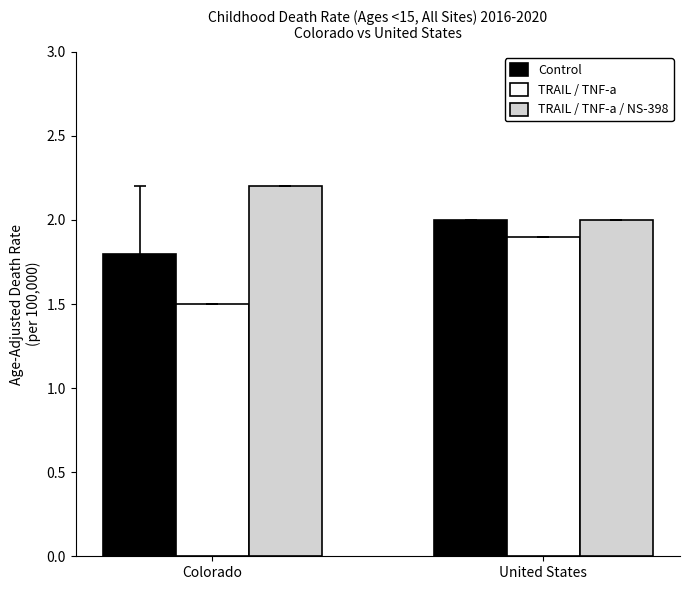

The value of TRAIL / TNF-a / NS-398 at Colorado is 2.9. True or false?

False